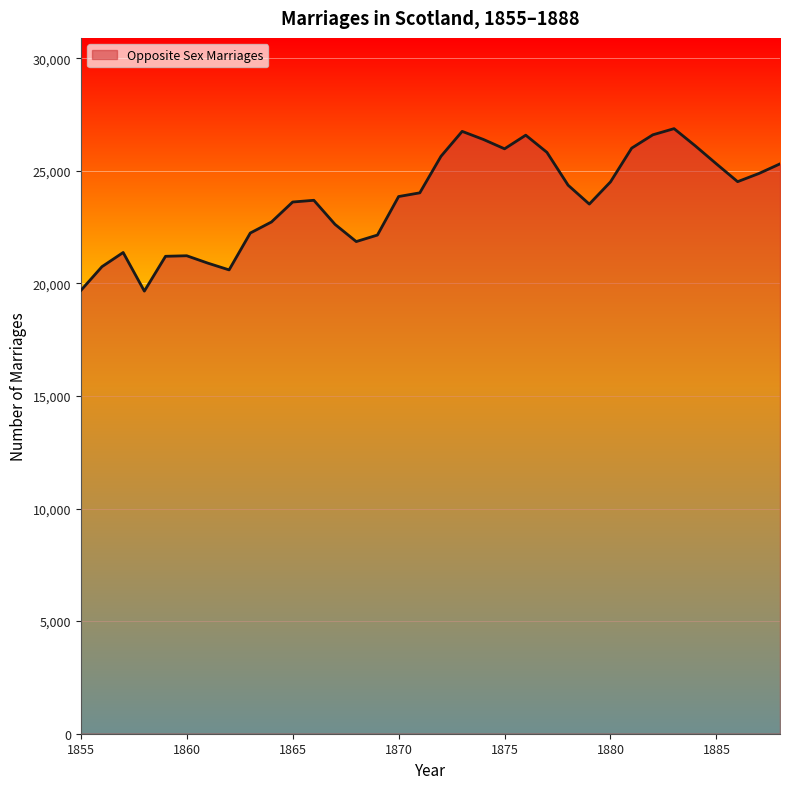

What is the difference between the maximum and minimum values?

7214